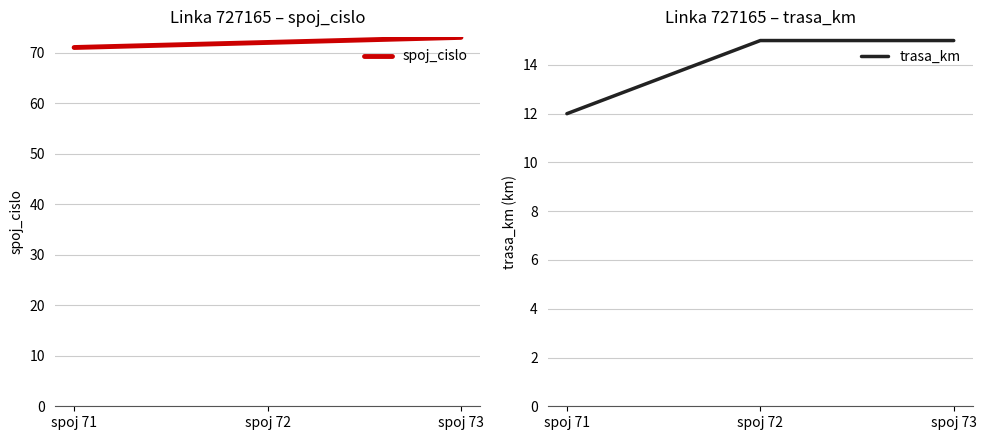

What is the total value across all series at spoj 72?

87